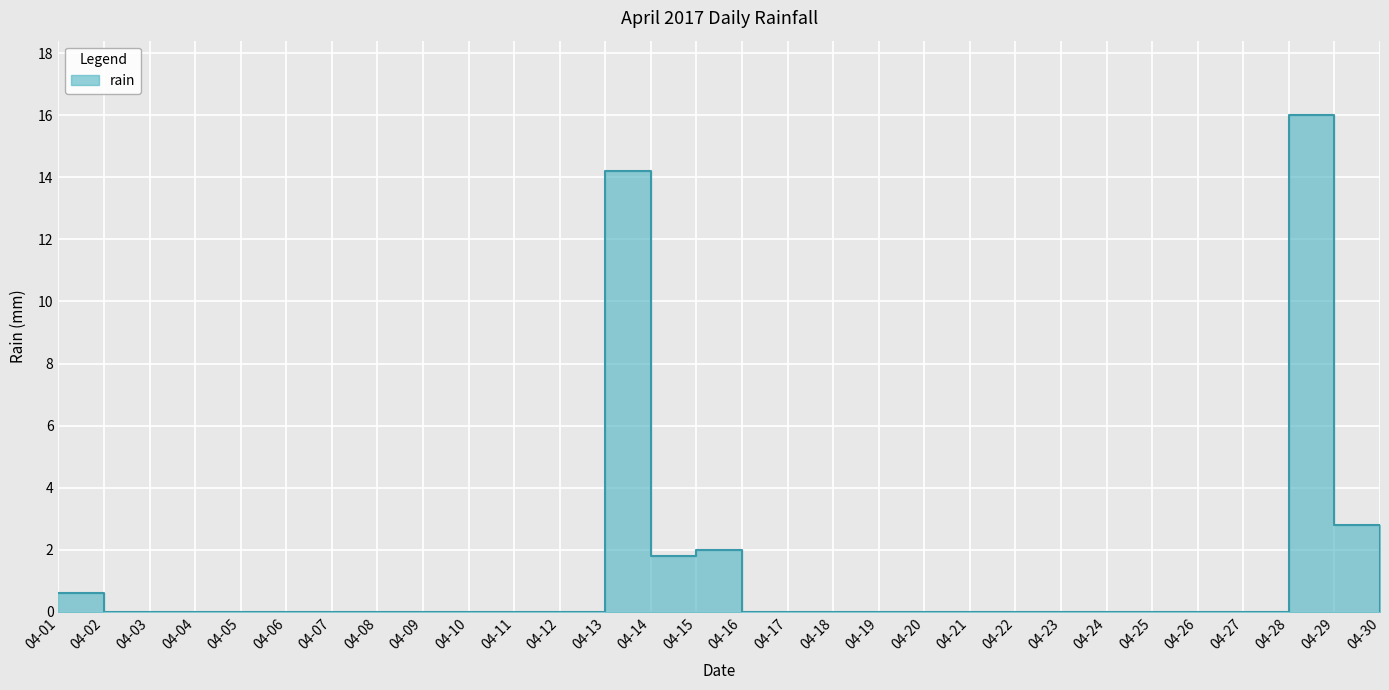

The chart shows a value of 0.0 at 04-30. True or false?

True